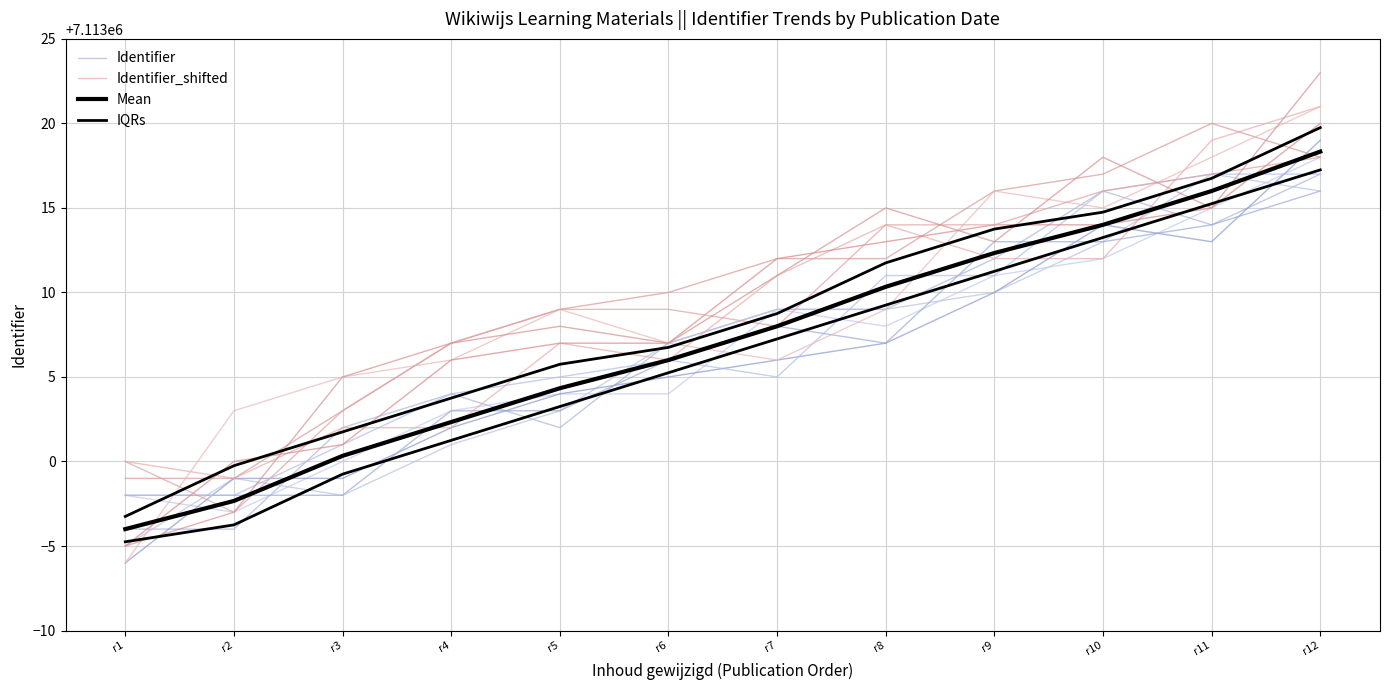

Reading right to left, what are all the values shown in this chart?

Identifier: r12=7113017.0	r11=7113014.0	r10=7113016.0	r9=7113012.0	r8=7113009.0	r7=7113009.0	r6=7113007.0	r5=7113002.0	r4=7113004.0	r3=7113002.0	r2=7112996.0	r1=7112996.0
Identifier_shifted: r12=7113021.0	r11=7113019.0	r10=7113012.0	r9=7113012.0	r8=7113014.0	r7=7113011.0	r6=7113006.0	r5=7113007.0	r4=7113002.0	r3=7113002.0	r2=7112999.0	r1=7113000.0
Mean: r12=7113018.3	r11=7113016.0	r10=7113014.0	r9=7113012.3	r8=7113010.3	r7=7113008.0	r6=7113006.0	r5=7113004.3	r4=7113002.3	r3=7113000.3	r2=7112997.7	r1=7112996.0
IQRs: r12=7113019.8	r11=7113016.8	r10=7113014.8	r9=7113013.8	r8=7113011.8	r7=7113008.8	r6=7113006.8	r5=7113005.8	r4=7113003.8	r3=7113001.8	r2=7112999.8	r1=7112996.8